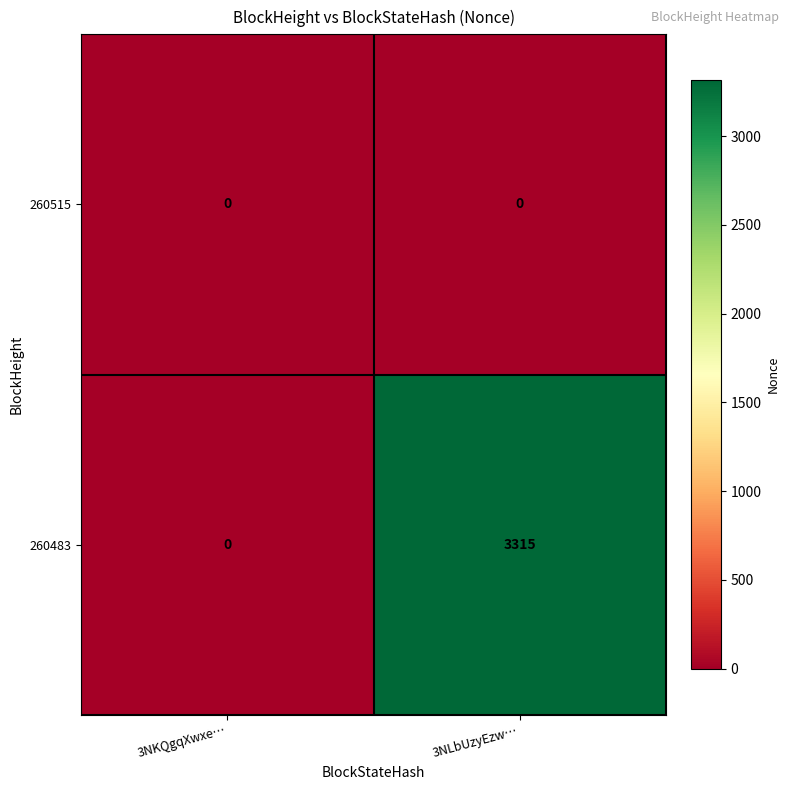

The 260483 series shows 0 at 3NKQgqXwxe…. True or false?

True